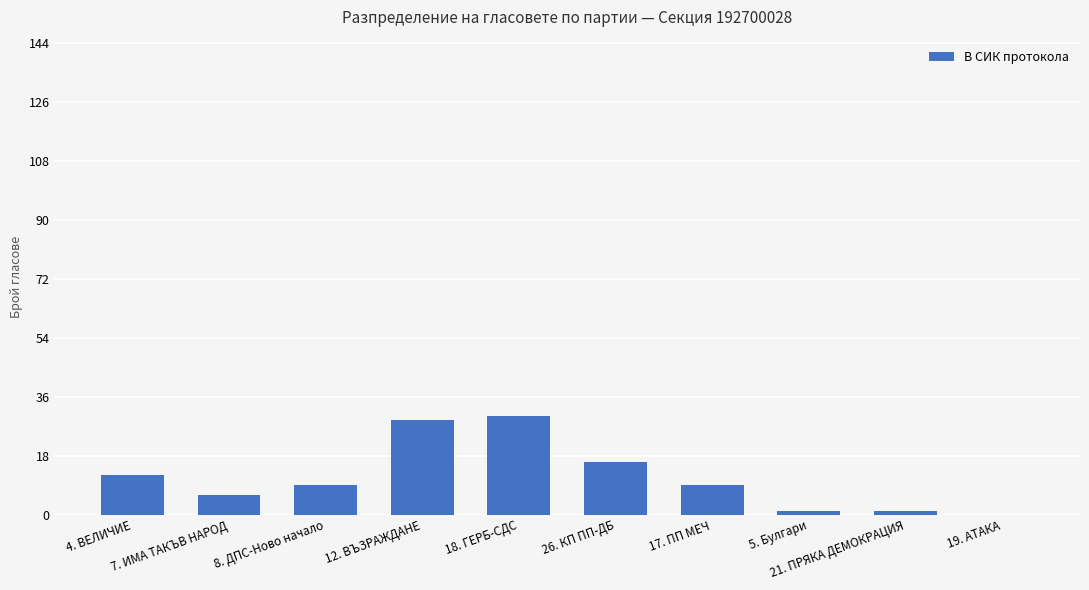

What is the sum of all values?

113